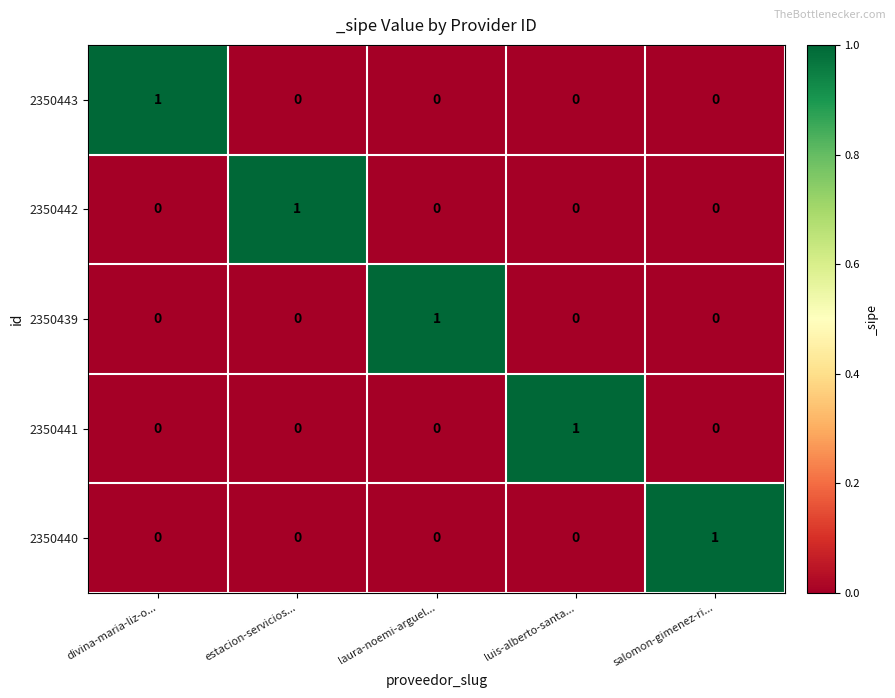

At how many categories does at least one series exceed 0?

5